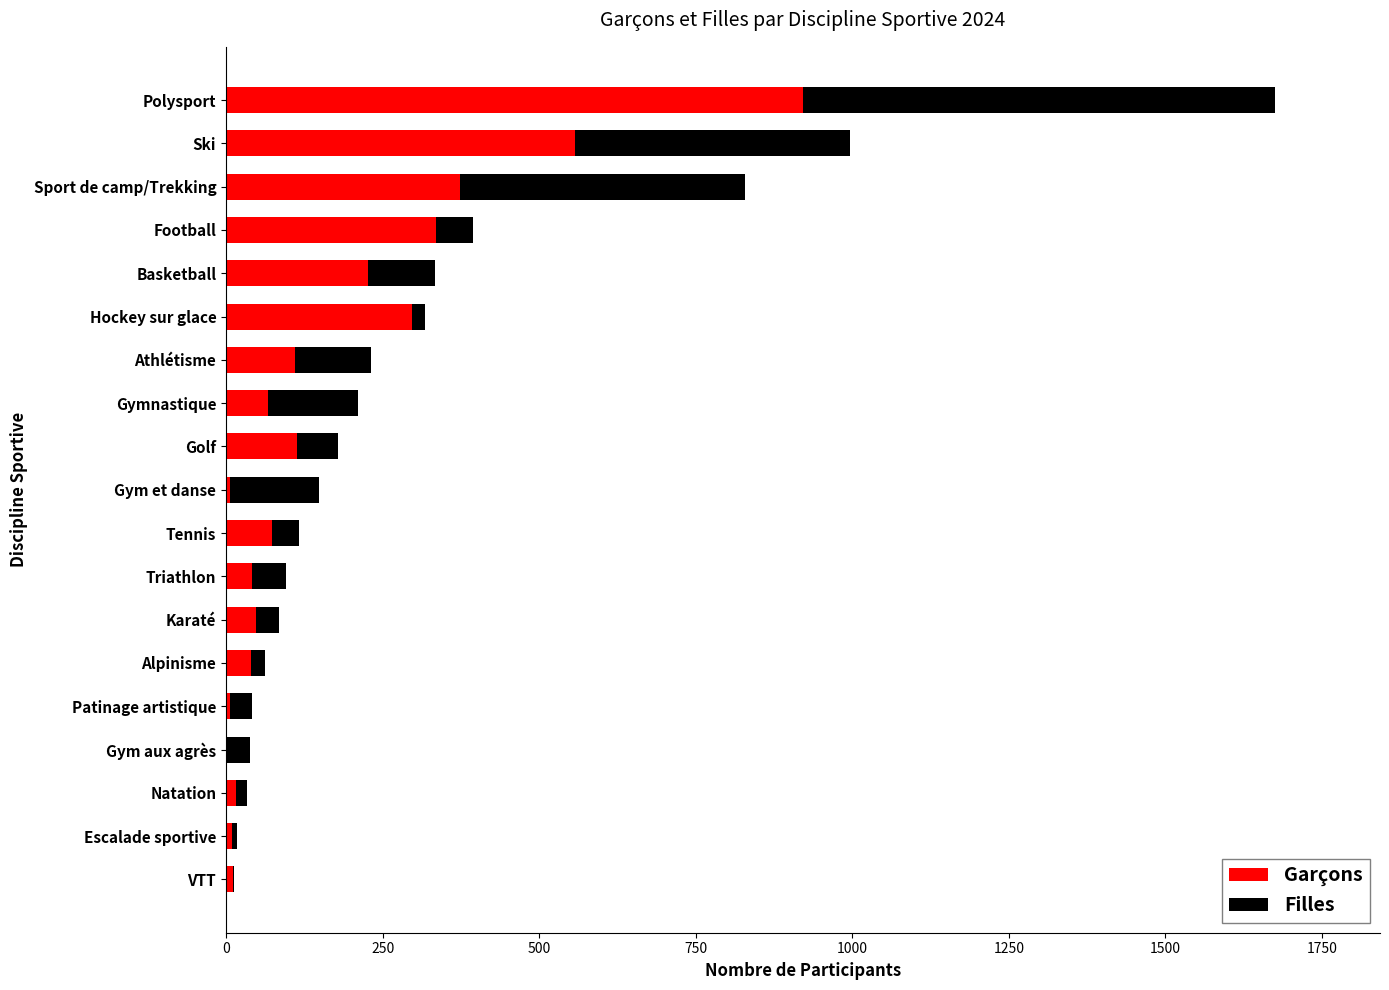

What is the maximum value for Garçons?

922